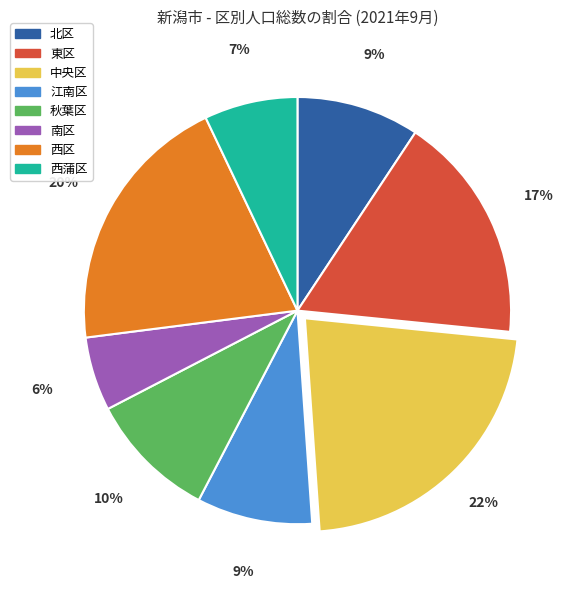

Which category has the biggest portion of the pie?

中央区